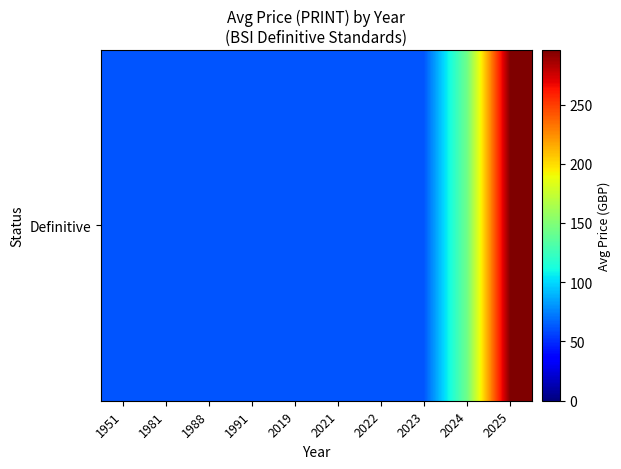

Count the number of values greater than 62.

2